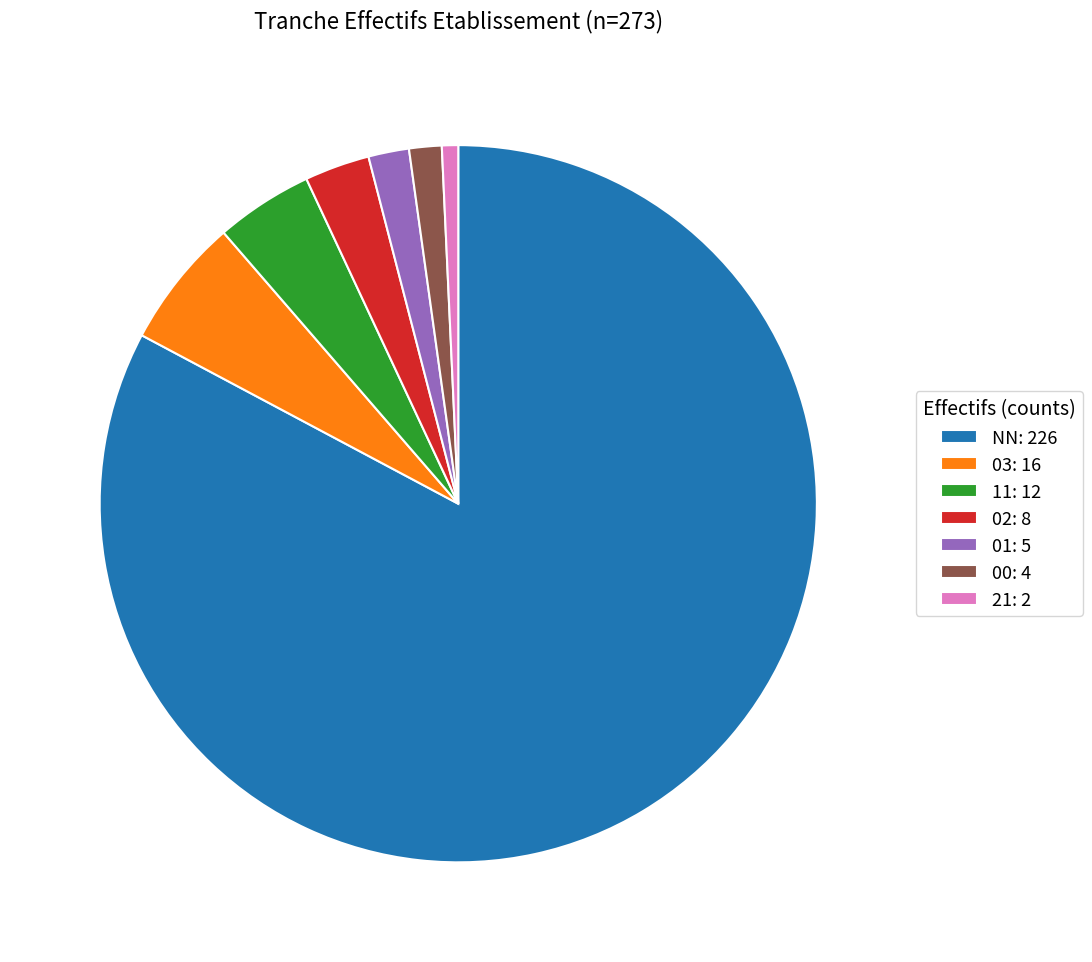

Is the sum of 01 and 11 greater than half?

No